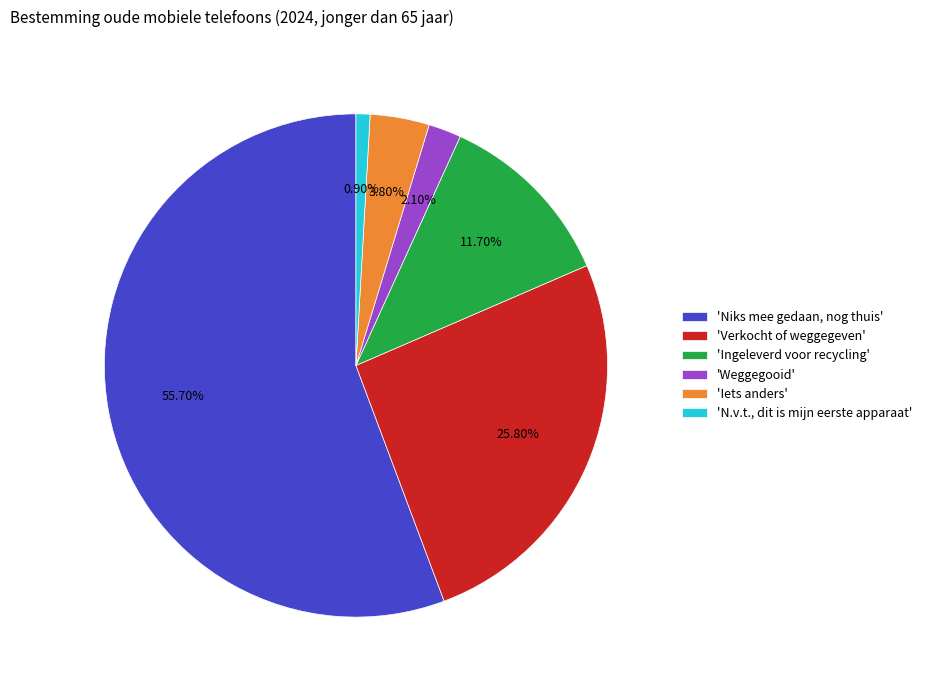

Between 'Weggegooid' and 'Iets anders', which is larger?

'Iets anders'